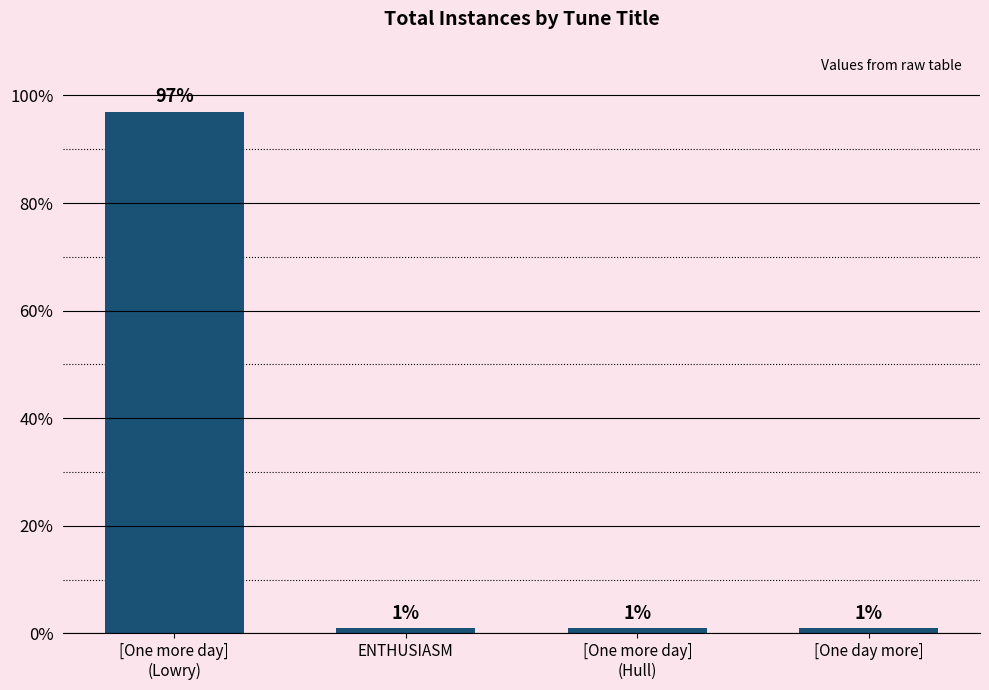

Read the value at ENTHUSIASM.

1.0